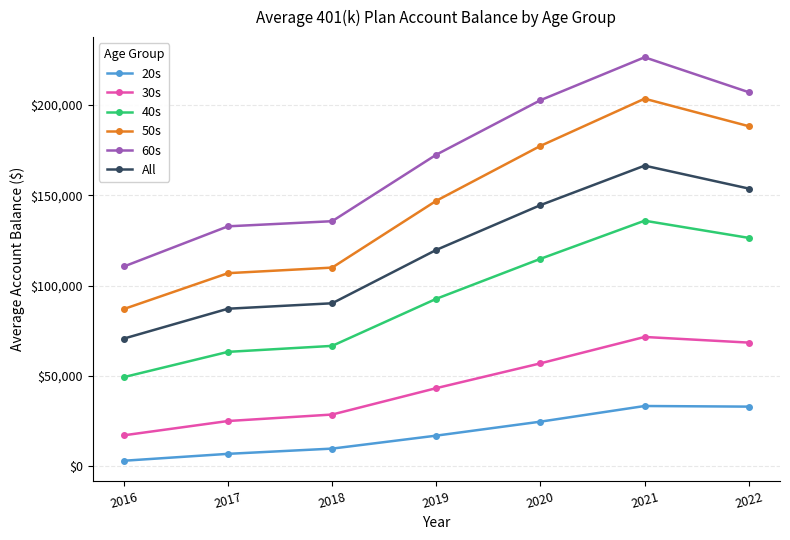

What is the total value across all series at 2017?

422091